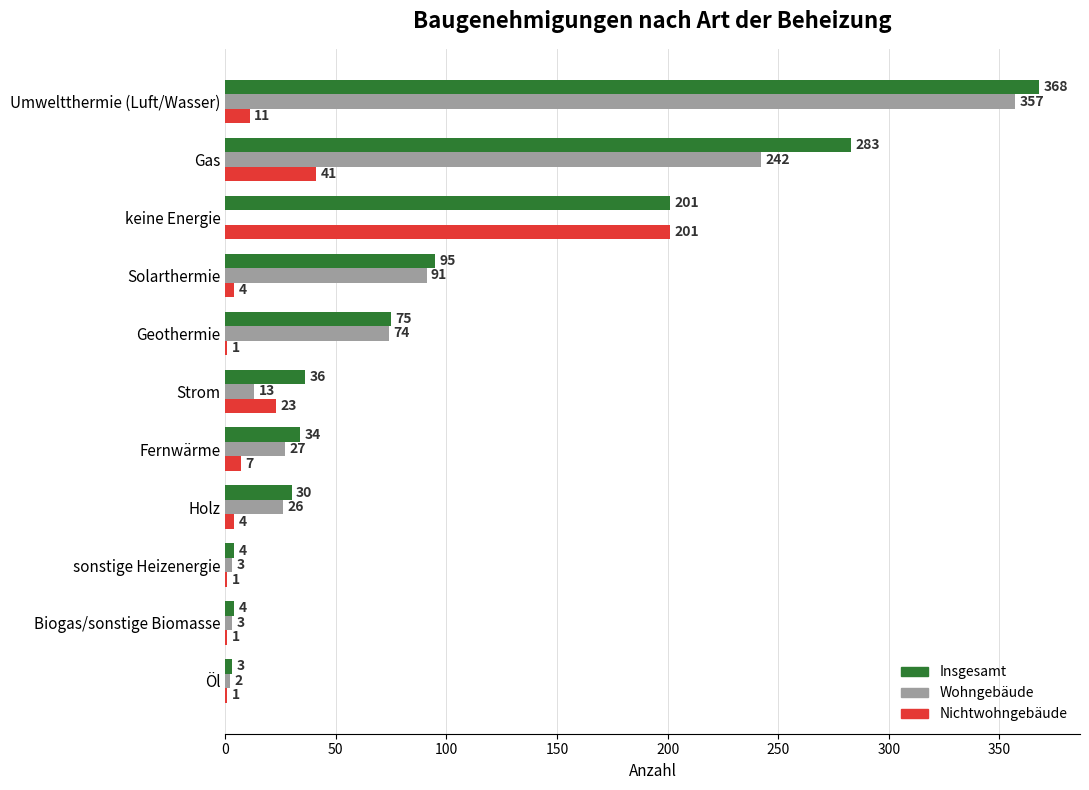

What is the greatest value displayed?

368